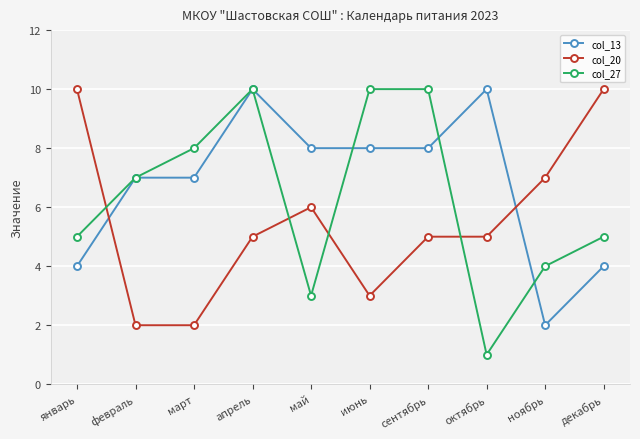

Reading left to right, what are all the values shown in this chart?

col_13: январь=4	февраль=7	март=7	апрель=10	май=8	июнь=8	сентябрь=8	октябрь=10	ноябрь=2	декабрь=4
col_20: январь=10	февраль=2	март=2	апрель=5	май=6	июнь=3	сентябрь=5	октябрь=5	ноябрь=7	декабрь=10
col_27: январь=5	февраль=7	март=8	апрель=10	май=3	июнь=10	сентябрь=10	октябрь=1	ноябрь=4	декабрь=5